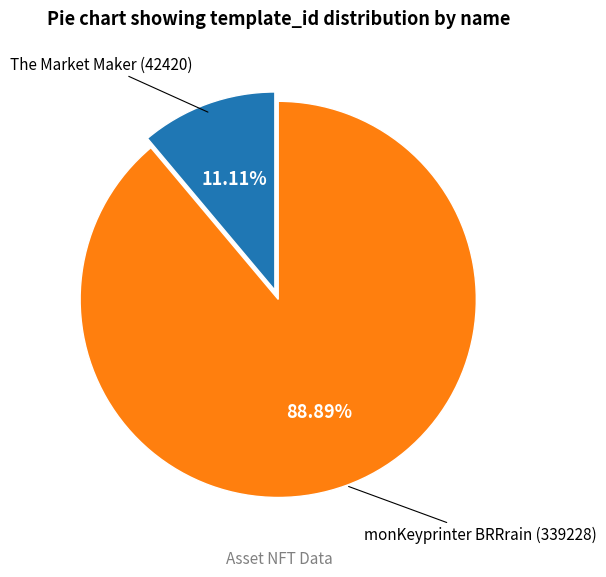

Does any single category account for the majority?

Yes